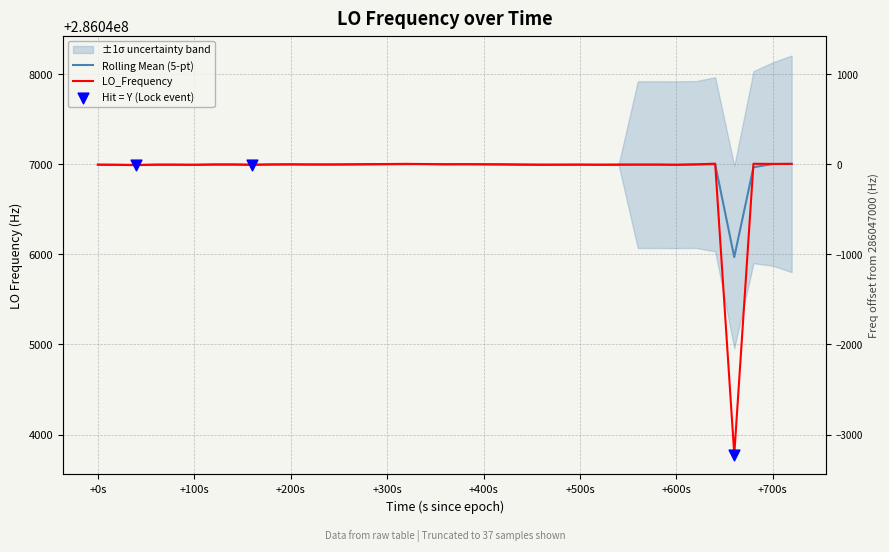

Which series has the largest total across all categories?

Rolling Mean (5-pt)